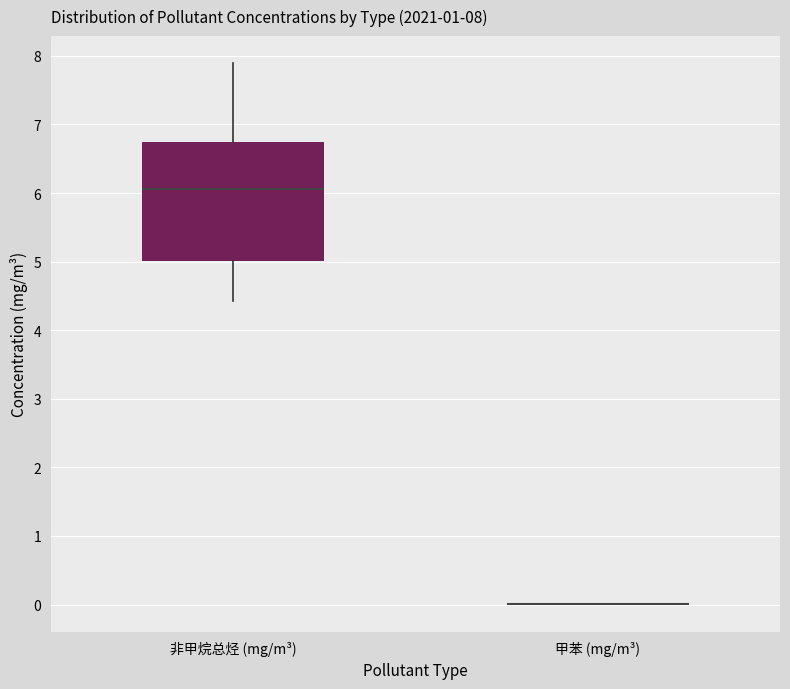

Comparing the boxes themselves (not the whiskers), which one is the tallest?

非甲烷总烃 (mg/m³)